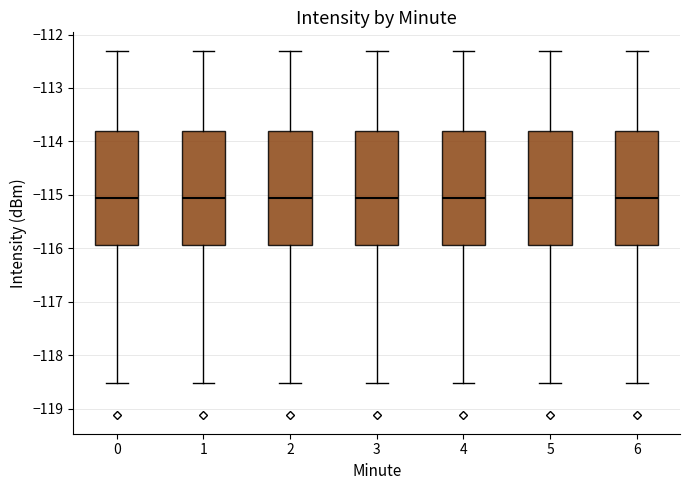

Reading left to right, read every box against the y-axis: the position of its median line, the range the box covers, and the ends of its whiskers. The values are not printed on the chart, so give them approximately, as read against the axis.

0: median -115.1, box -115.9 to -113.8, whiskers -118.5 to -112.3
1: median -115.1, box -115.9 to -113.8, whiskers -118.5 to -112.3
2: median -115.1, box -115.9 to -113.8, whiskers -118.5 to -112.3
3: median -115.1, box -115.9 to -113.8, whiskers -118.5 to -112.3
4: median -115.1, box -115.9 to -113.8, whiskers -118.5 to -112.3
5: median -115.1, box -115.9 to -113.8, whiskers -118.5 to -112.3
6: median -115.1, box -115.9 to -113.8, whiskers -118.5 to -112.3